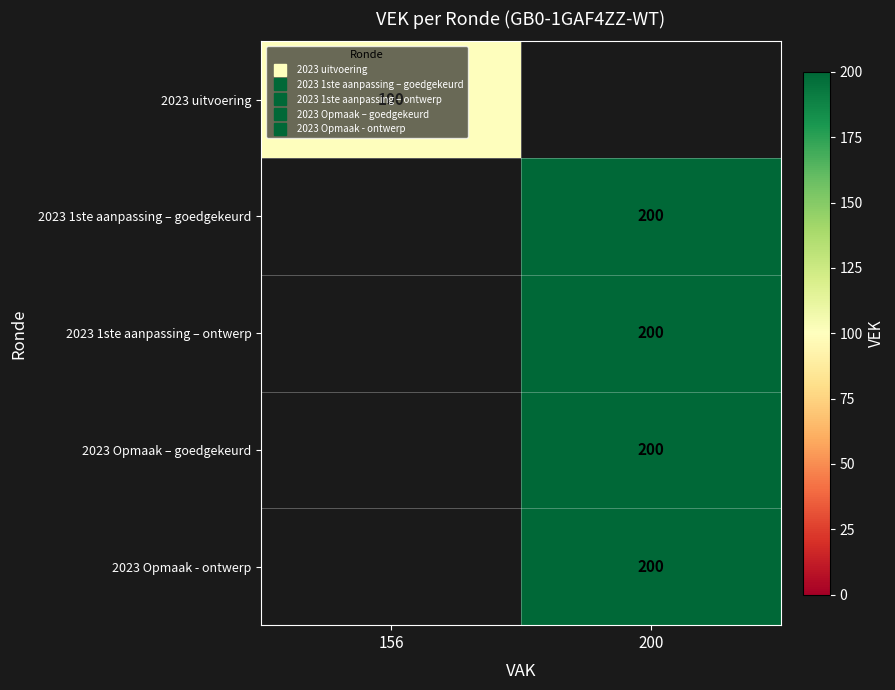

What is the minimum value shown in the chart?

100.0